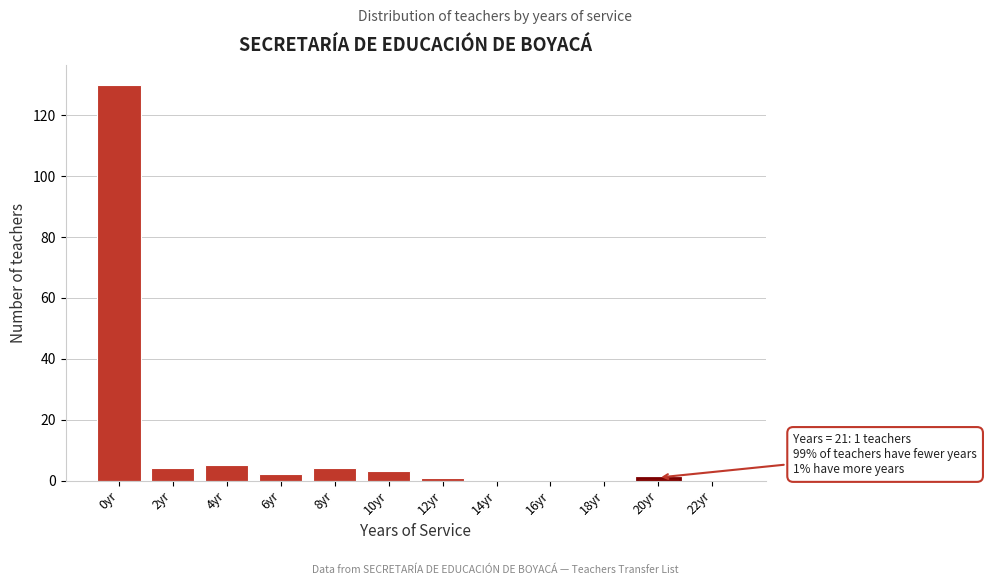

Reading left to right, transcribe all the data shown in this chart.

0yr=130	2yr=4	4yr=5	6yr=2	8yr=4	10yr=3	12yr=1	14yr=0	16yr=0	18yr=0	20yr=1	22yr=0